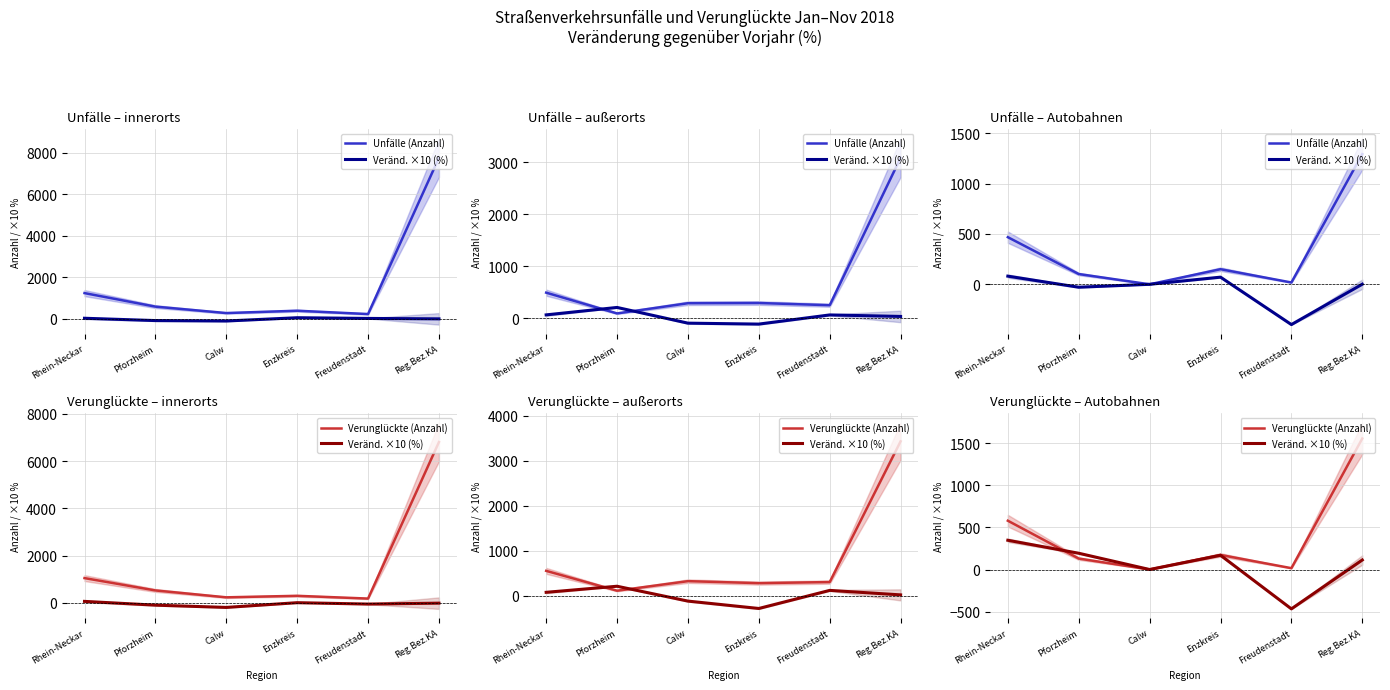

The Veränd. ×10 (%) series shows 169 at Enzkreis. True or false?

True